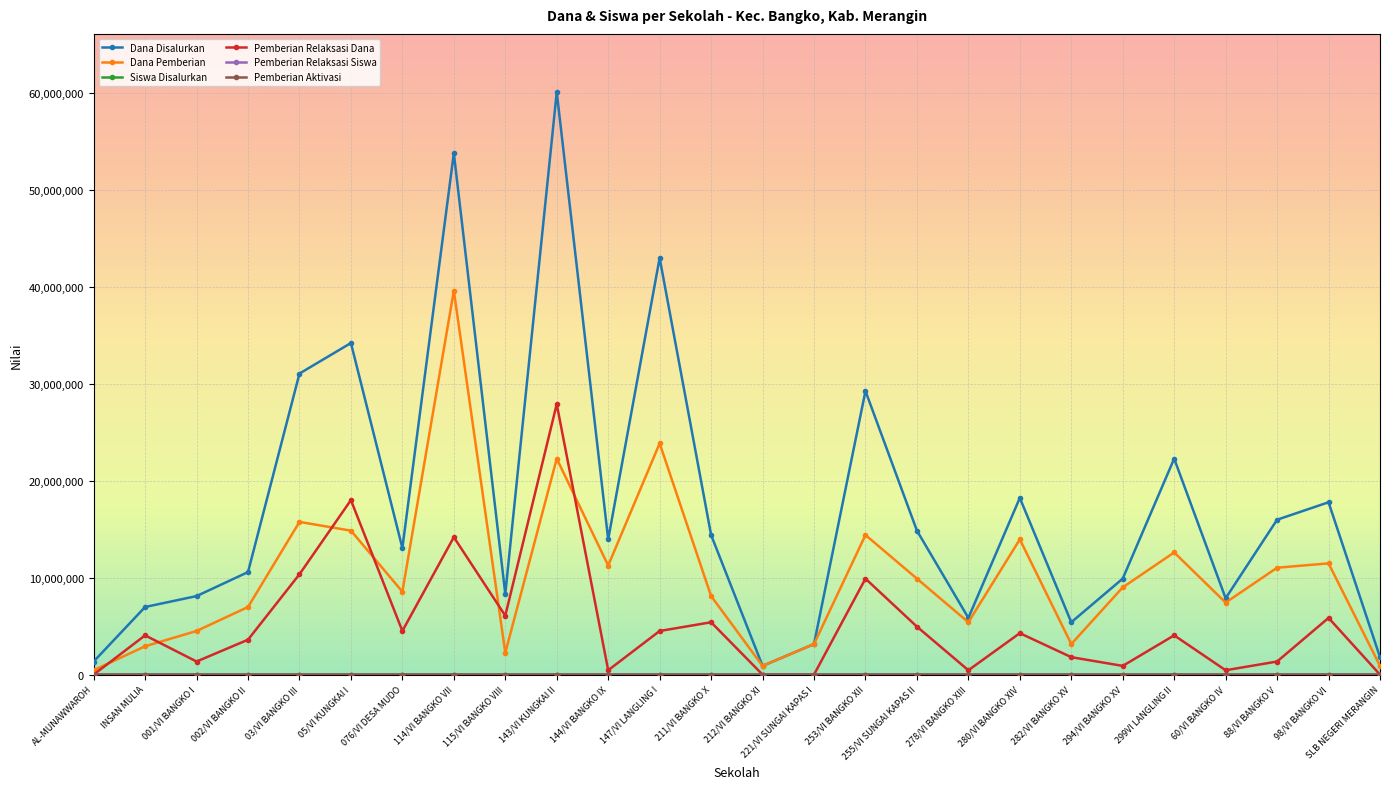

What is the average value of the Pemberian Relaksasi Dana series?

5166346